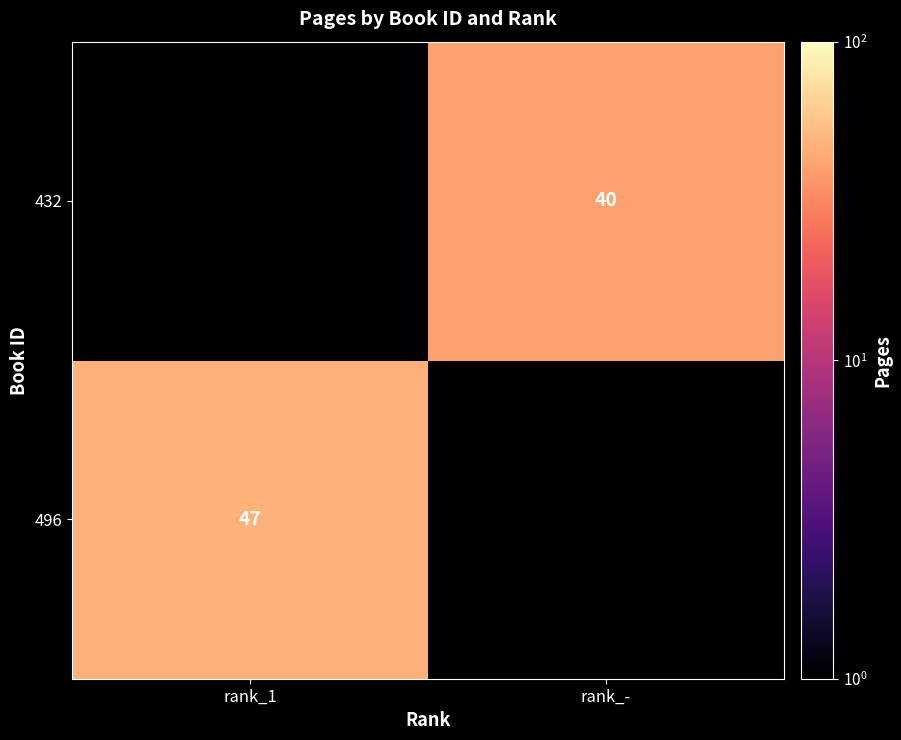

The 496 series shows 62.4 at rank_1. True or false?

False